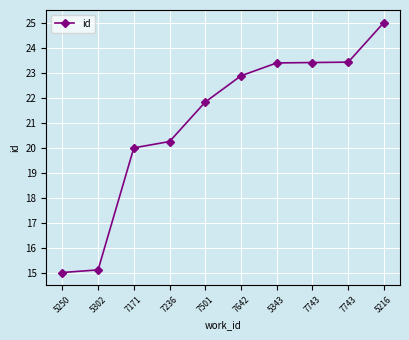

How many data points does each series have?

10